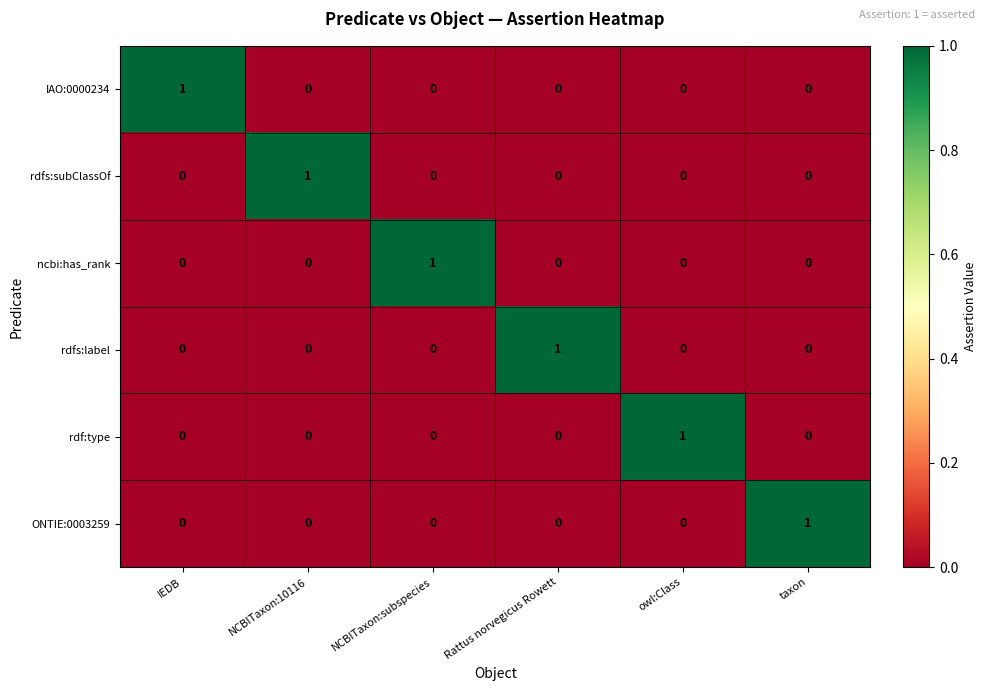

The value of ONTIE:0003259 at owl:Class is 0. True or false?

True